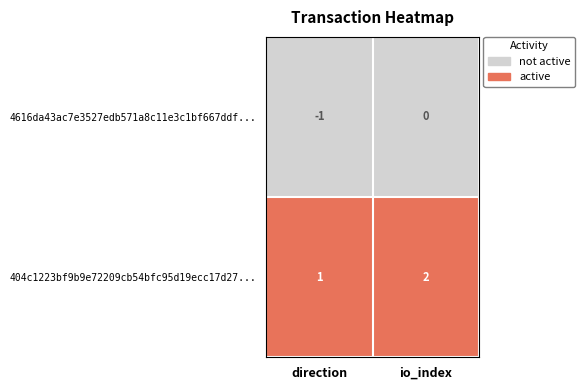

Reading right to left, what are all the values shown in this chart?

4616da43ac7e3527edb571a8c11e3c1bf667ddf...: 0	-1
404c1223bf9b9e72209cb54bfc95d19ecc17d27...: 2	1